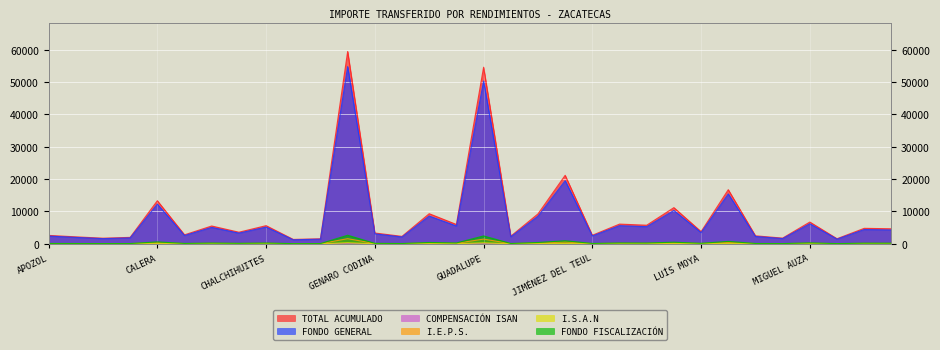

Where is TOTAL ACUMULADO nearest to the value 30403?

JEREZ